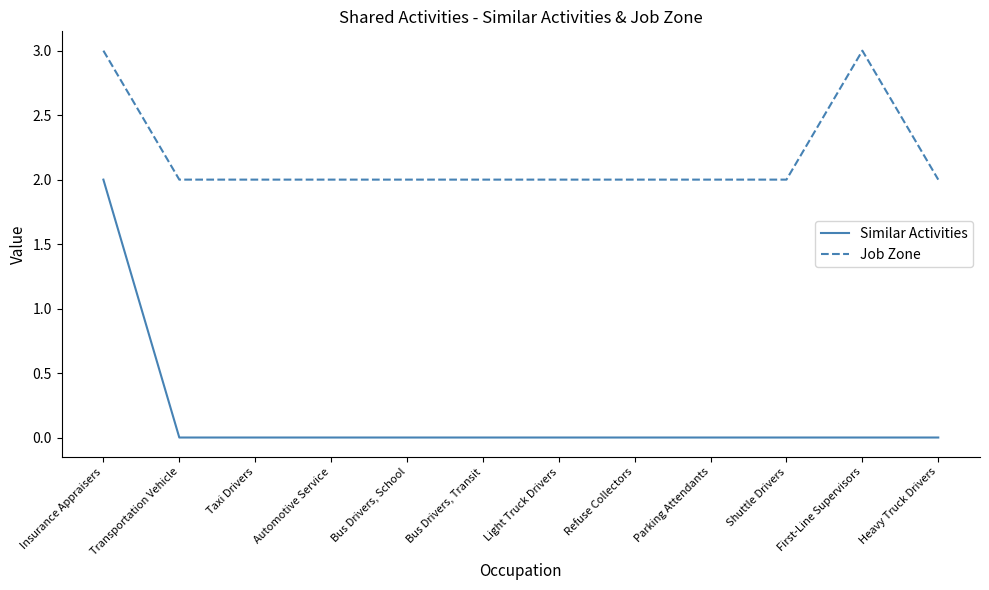

What is the maximum value for Job Zone?

3